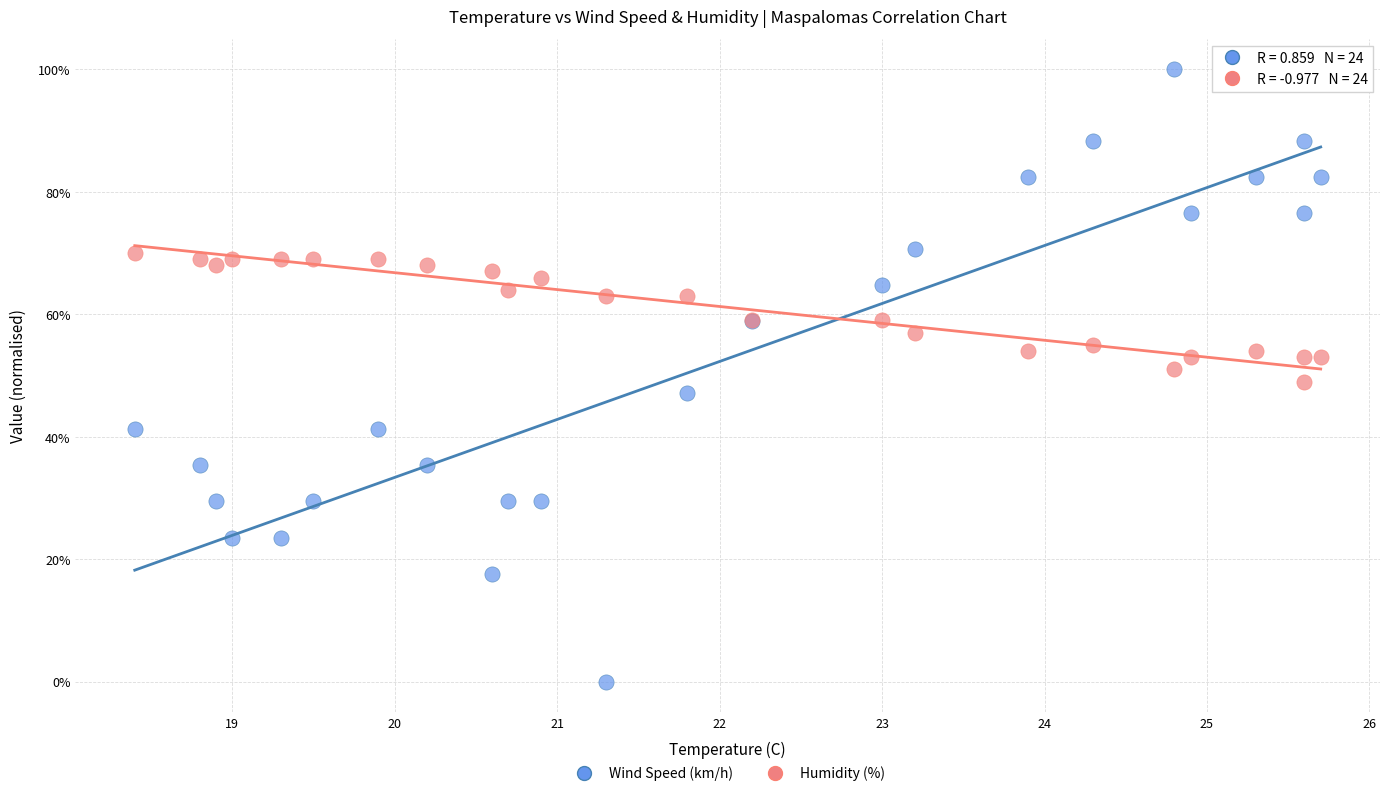

Which series has the largest Y range (max minus min)?

Wind Speed (km/h)